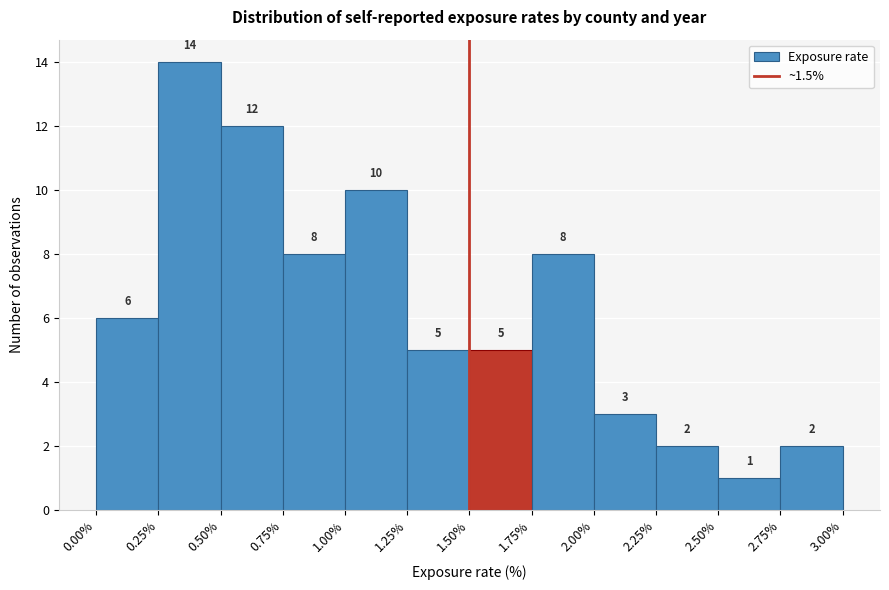

Reading left to right, transcribe this chart: for each bar, give the range it covers on the x-axis and its height.

0.00% to 0.25%: 6
0.25% to 0.50%: 14
0.50% to 0.75%: 12
0.75% to 1.00%: 8
1.00% to 1.25%: 10
1.25% to 1.50%: 5
1.50% to 1.75%: 5
1.75% to 2.00%: 8
2.00% to 2.25%: 3
2.25% to 2.50%: 2
2.50% to 2.75%: 1
2.75% to 3.00%: 2